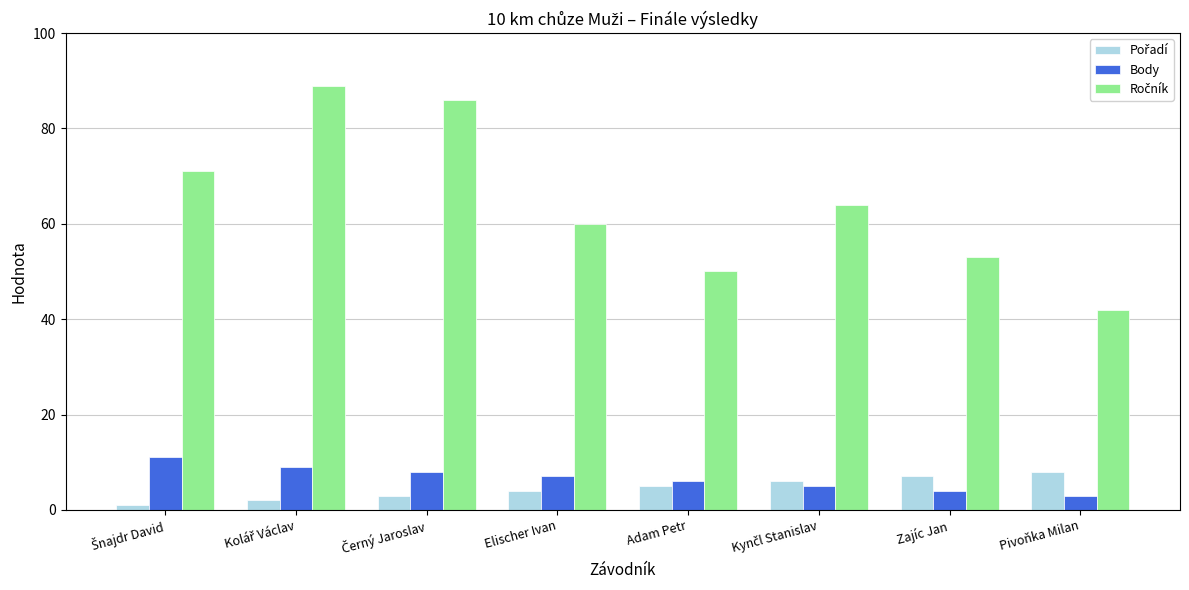

At how many categories does at least one series exceed 82?

2